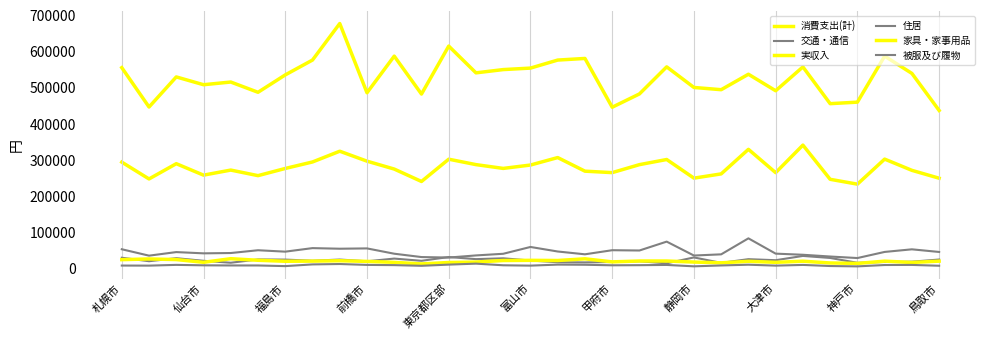

At how many categories does at least one series exceed 257401?

31